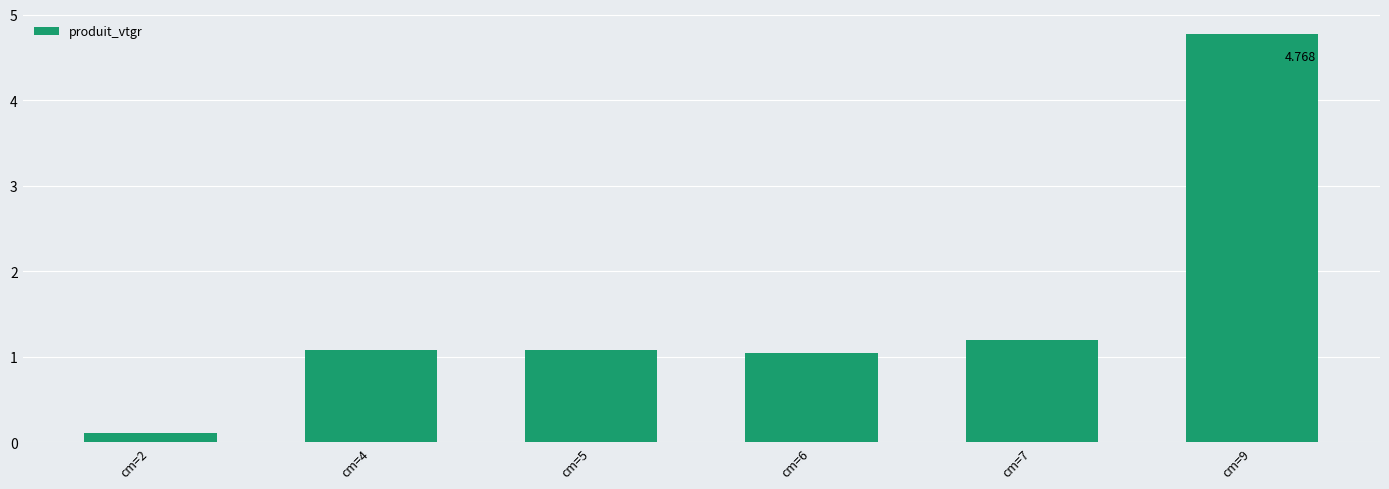

What is the change in value from cm=5 to cm=7?

+0.1